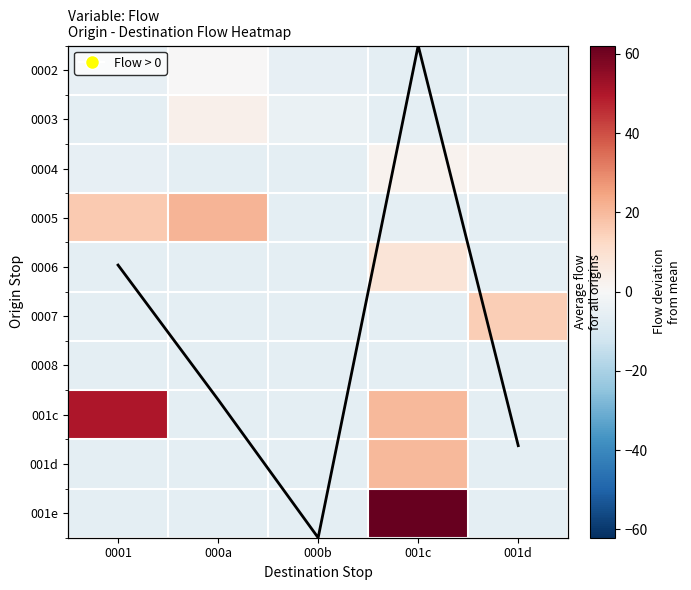

Rank the series by their maximum value, from highest to lowest.

001e, 001c, 0005, 001d, 0007, 0006, 0003, 0004, 0002, 0008